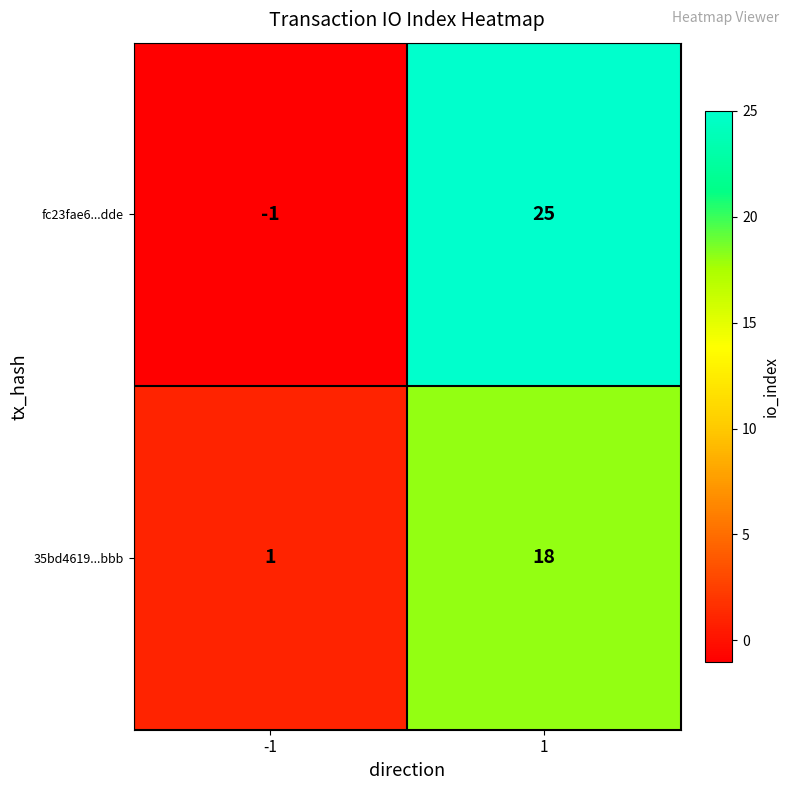

True or false: fc23fae6...dde has a value of 0 at -1.

False